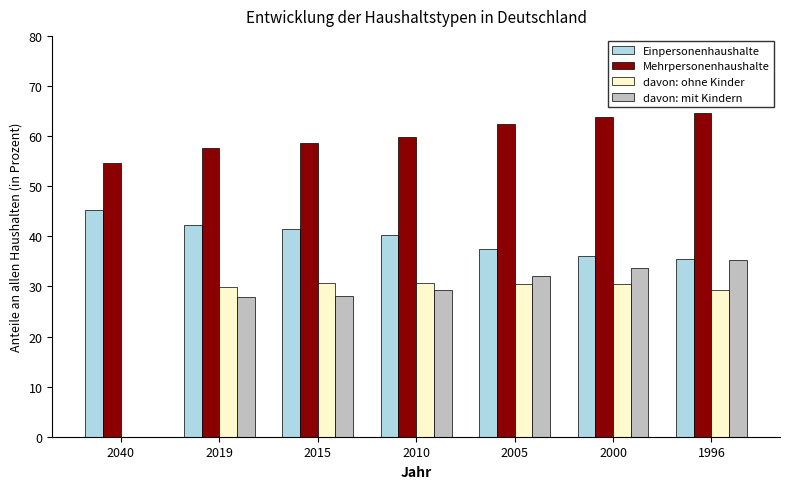

At which label does Mehrpersonenhaushalte first exceed 59?

2010